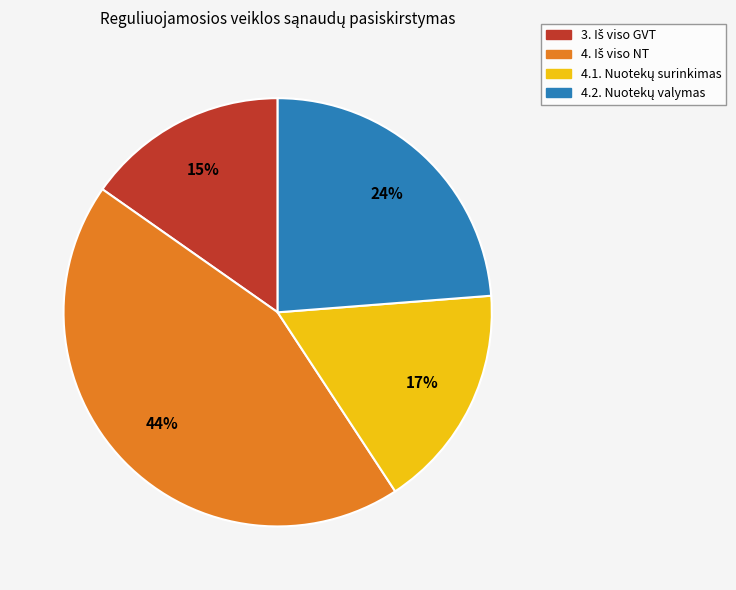

To the nearest percent, what is the average slice percentage?

25%